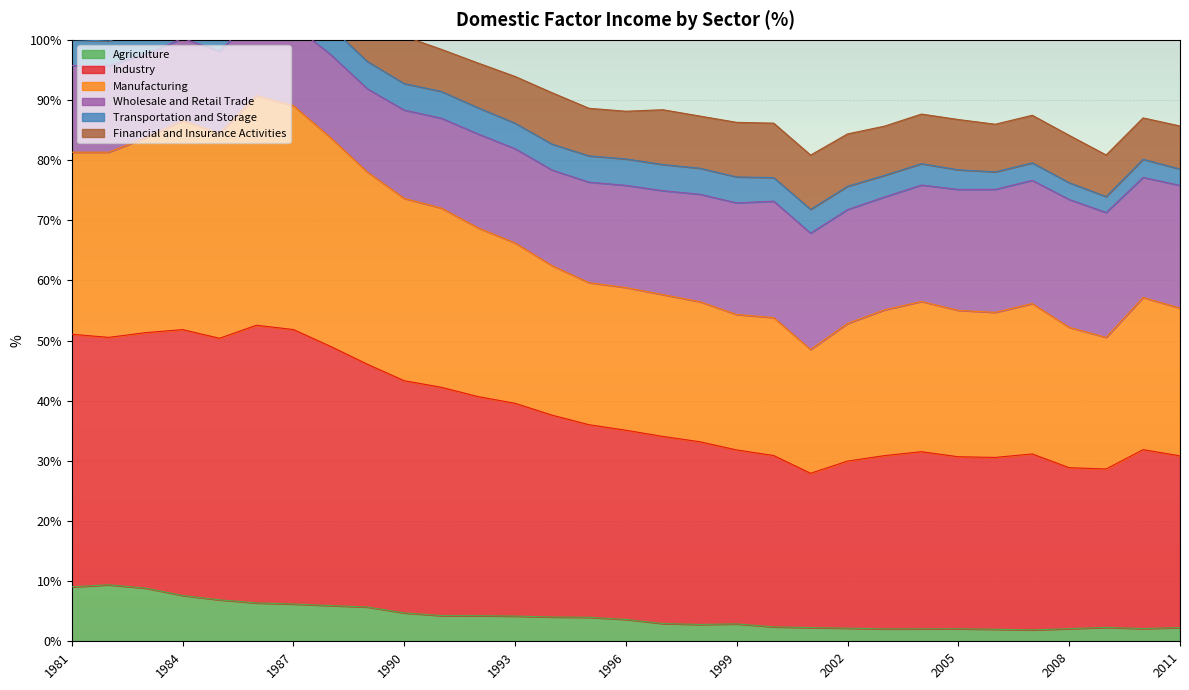

The Agriculture series shows 4.2 at 1993. True or false?

True